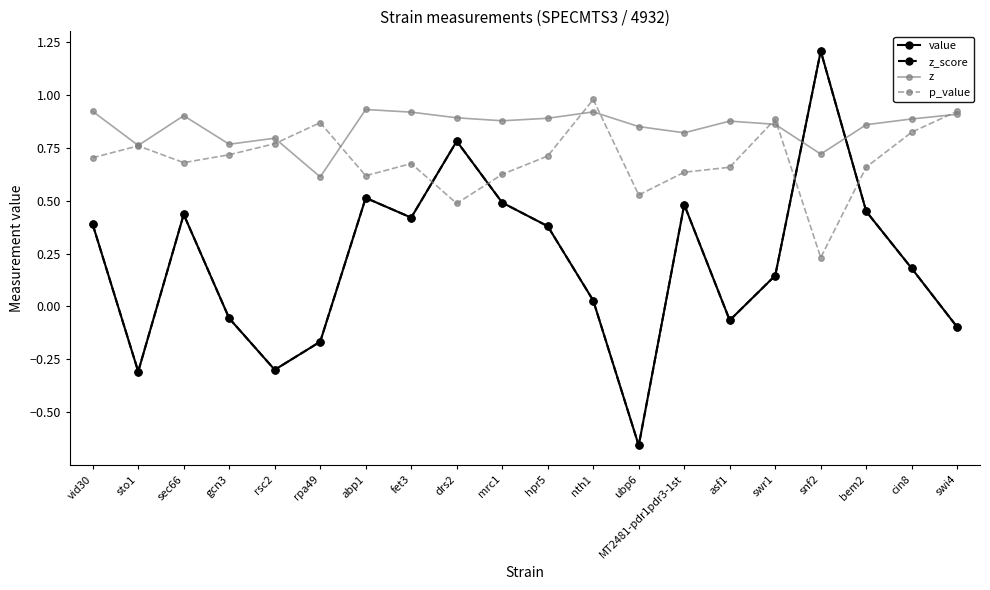

Does the chart have visible grid lines?

No